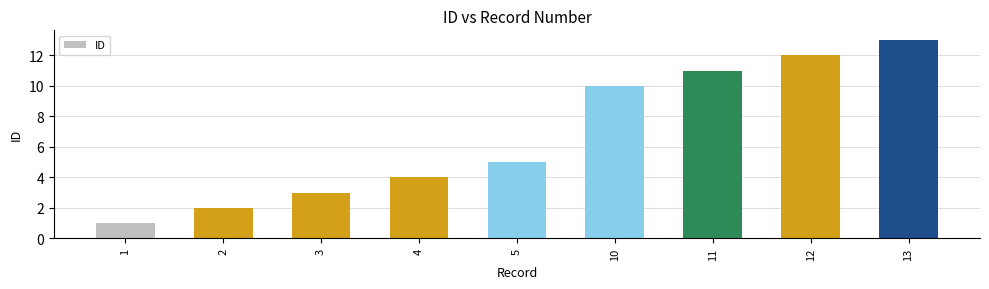

How many categories are shown in the chart?

9